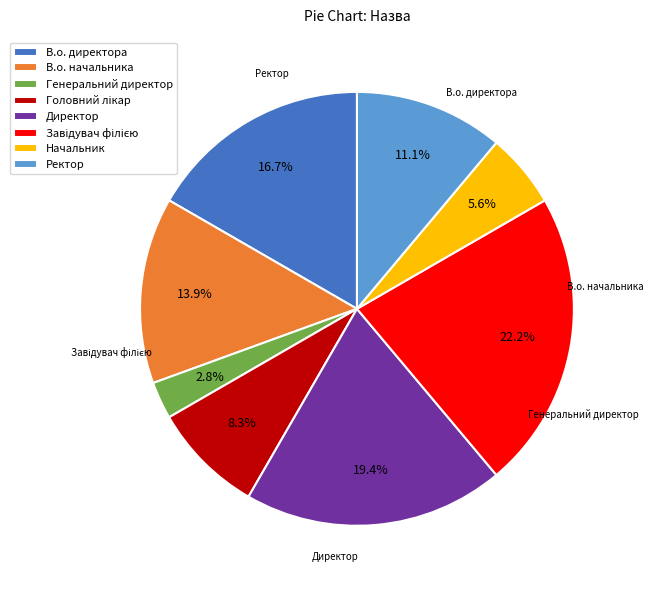

Does any single category account for the majority?

No